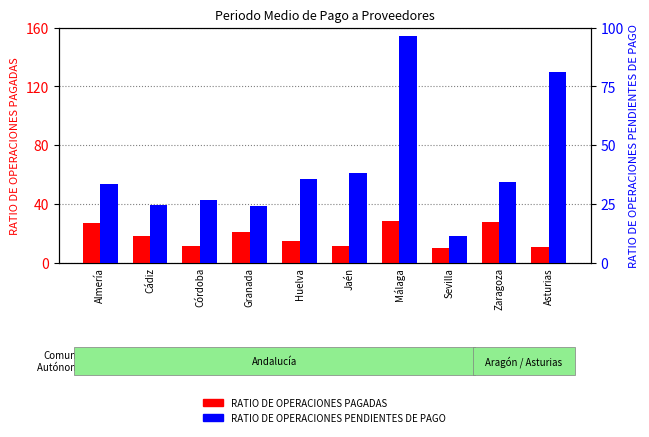

List the series in order of their overall mean, highest first.

RATIO DE OPERACIONES PENDIENTES DE PAGO, RATIO DE OPERACIONES PAGADAS